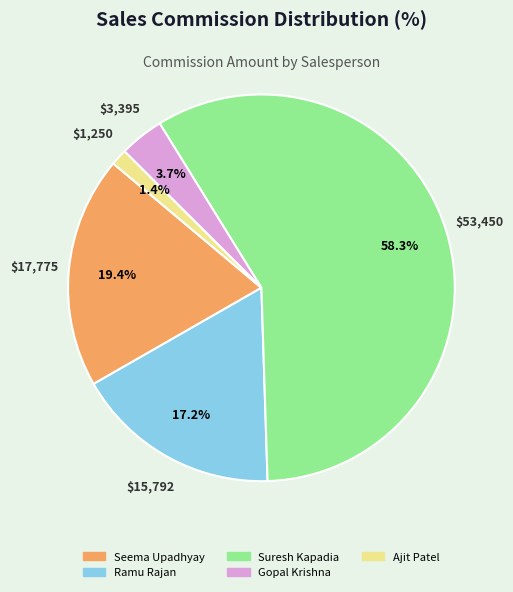

Which category has the smallest portion of the pie?

Ajit Patel